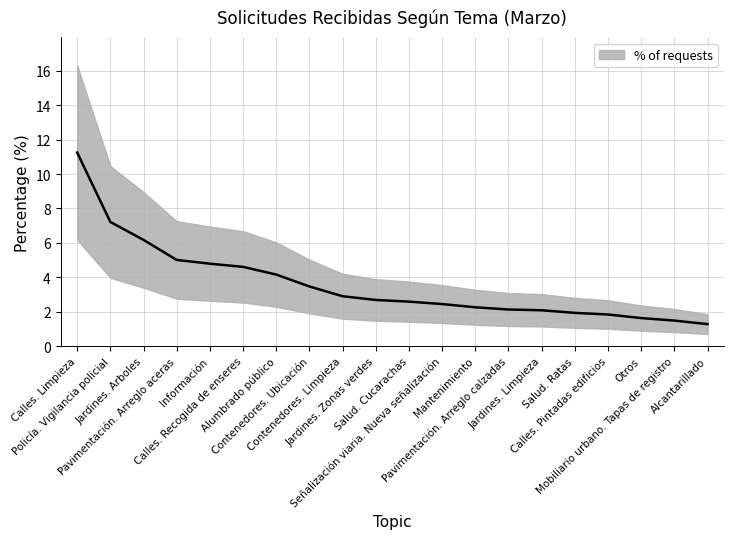

Reading left to right, transcribe all the data shown in this chart.

Calles. Limpieza=11.2	Policía. Vigilancia policial=7.2	Jardines. Arboles=6.2	Pavimentación. Arreglo aceras=5.0	Información=4.8	Calles. Recogida de enseres=4.6	Alumbrado público=4.2	Contenedores. Ubicación=3.5	Contenedores. Limpieza=2.9	Jardines. Zonas verdes=2.7	Salud. Cucarachas=2.6	Señalización viaria. Nueva señalización=2.4	Mantenimiento=2.3	Pavimentación. Arreglo calzadas=2.1	Jardines. Limpieza=2.1	Salud. Ratas=1.9	Calles. Pintadas edificios=1.8	Otros=1.6	Mobiliario urbano. Tapas de registro=1.5	Alcantarillado=1.3